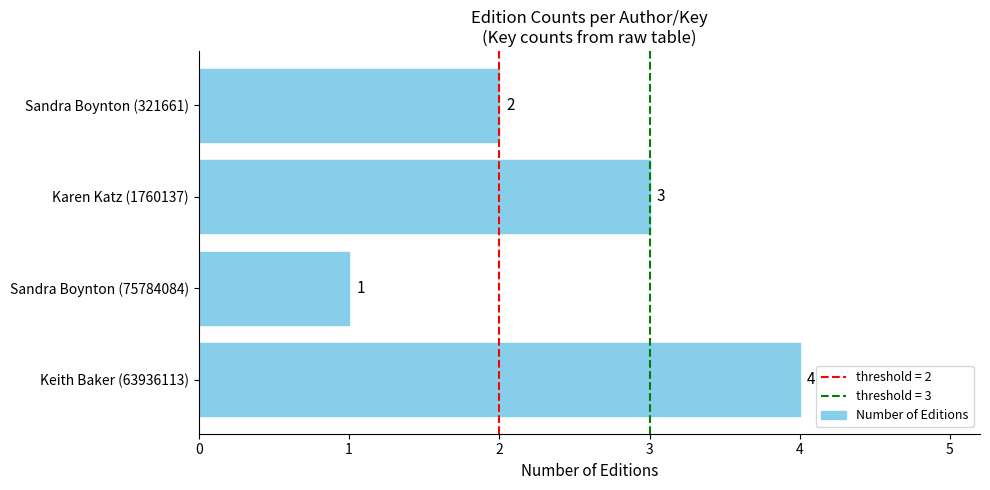

What is the difference between the second highest and minimum values?

2